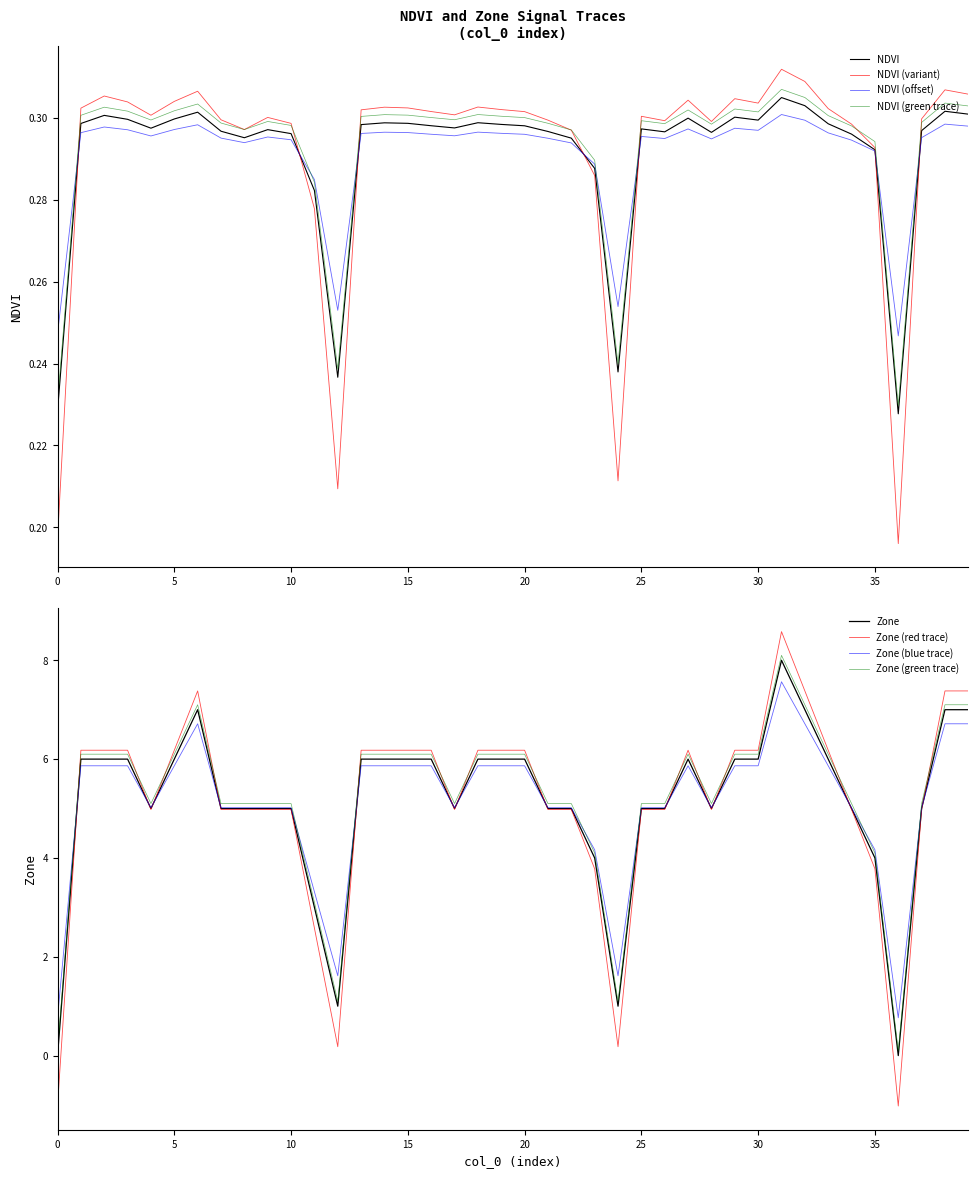

Between 16 and 15, which is larger?

15